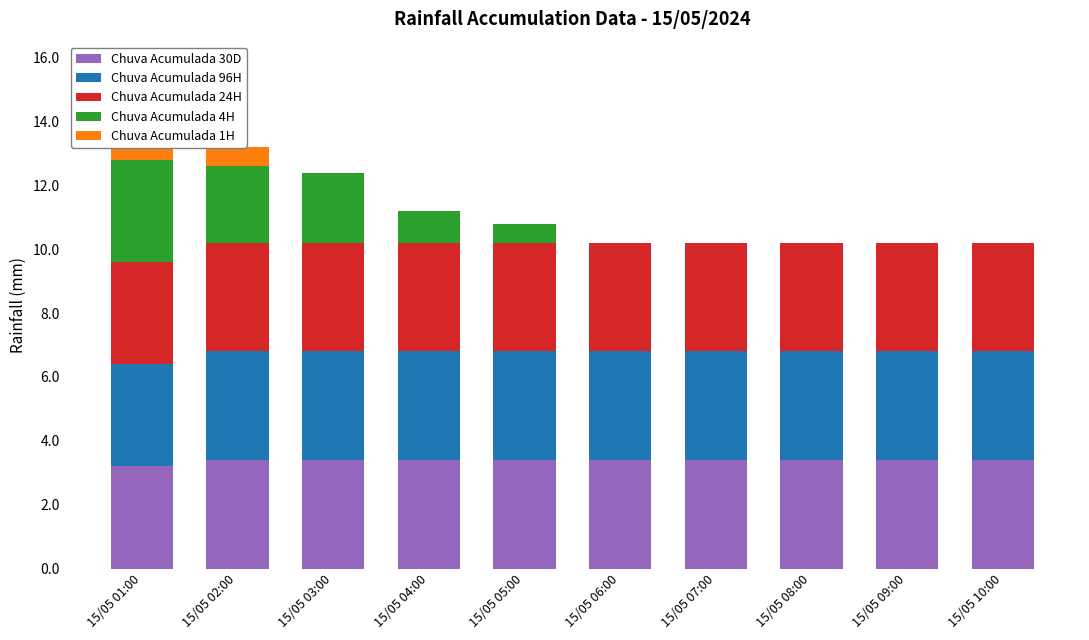

What is the sum of the Chuva Acumulada 96H values at 15/05 02:00 and 15/05 09:00?

6.8